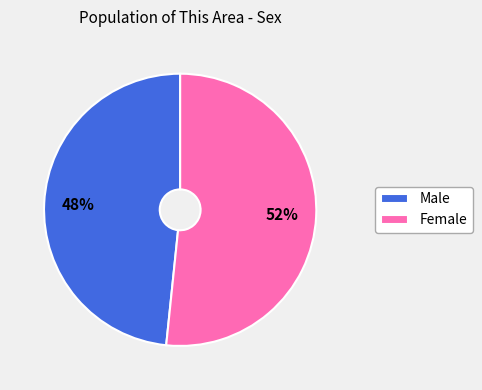

Is Female the majority of the pie?

Yes